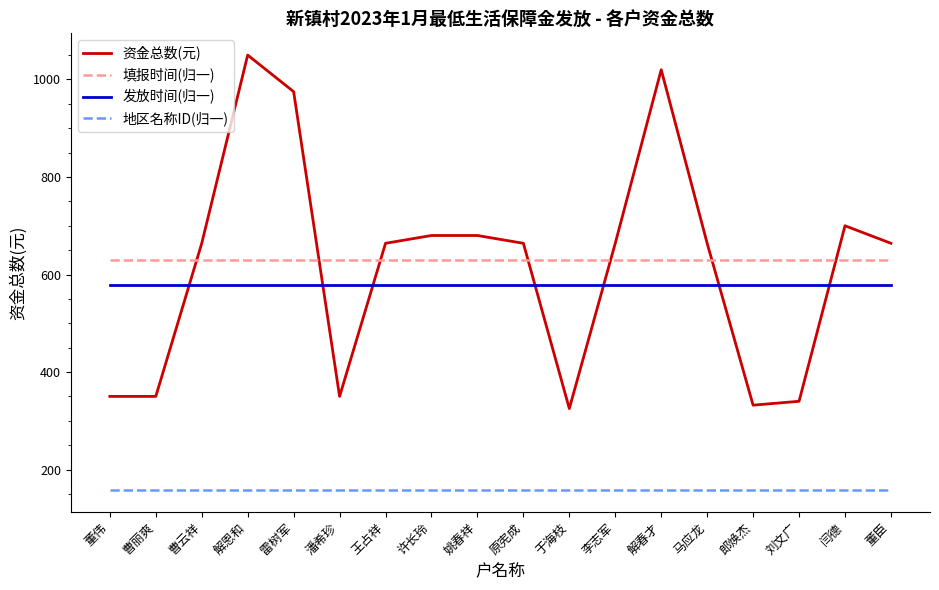

What is the total value across all series at 原宪成?

2029.0